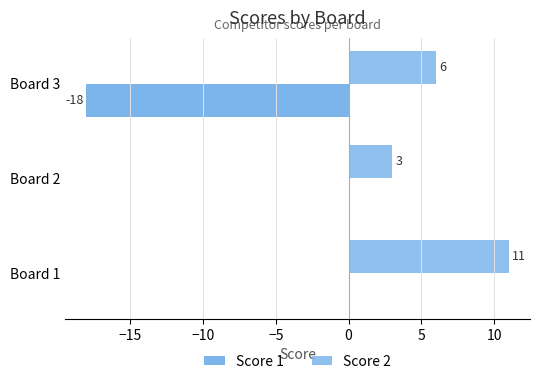

How many distinct data groups are displayed?

2